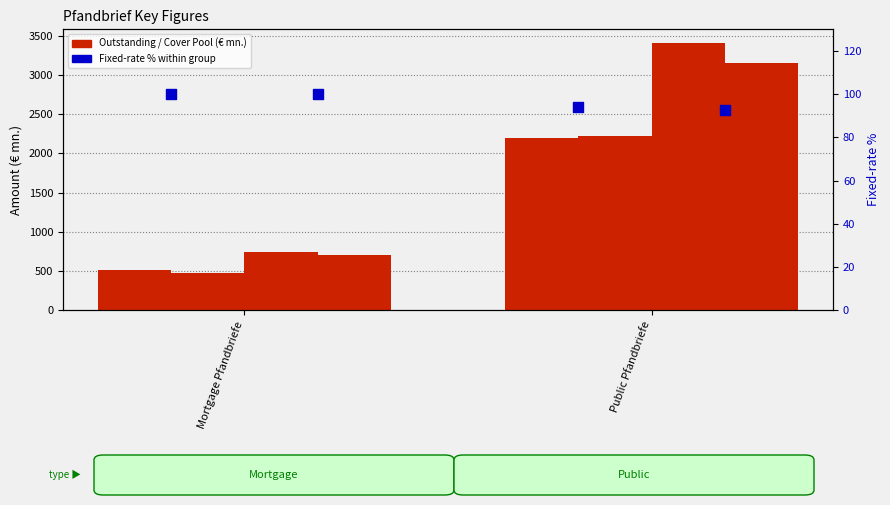

Which series has the largest Y range (max minus min)?

Cover Pool (col_3)